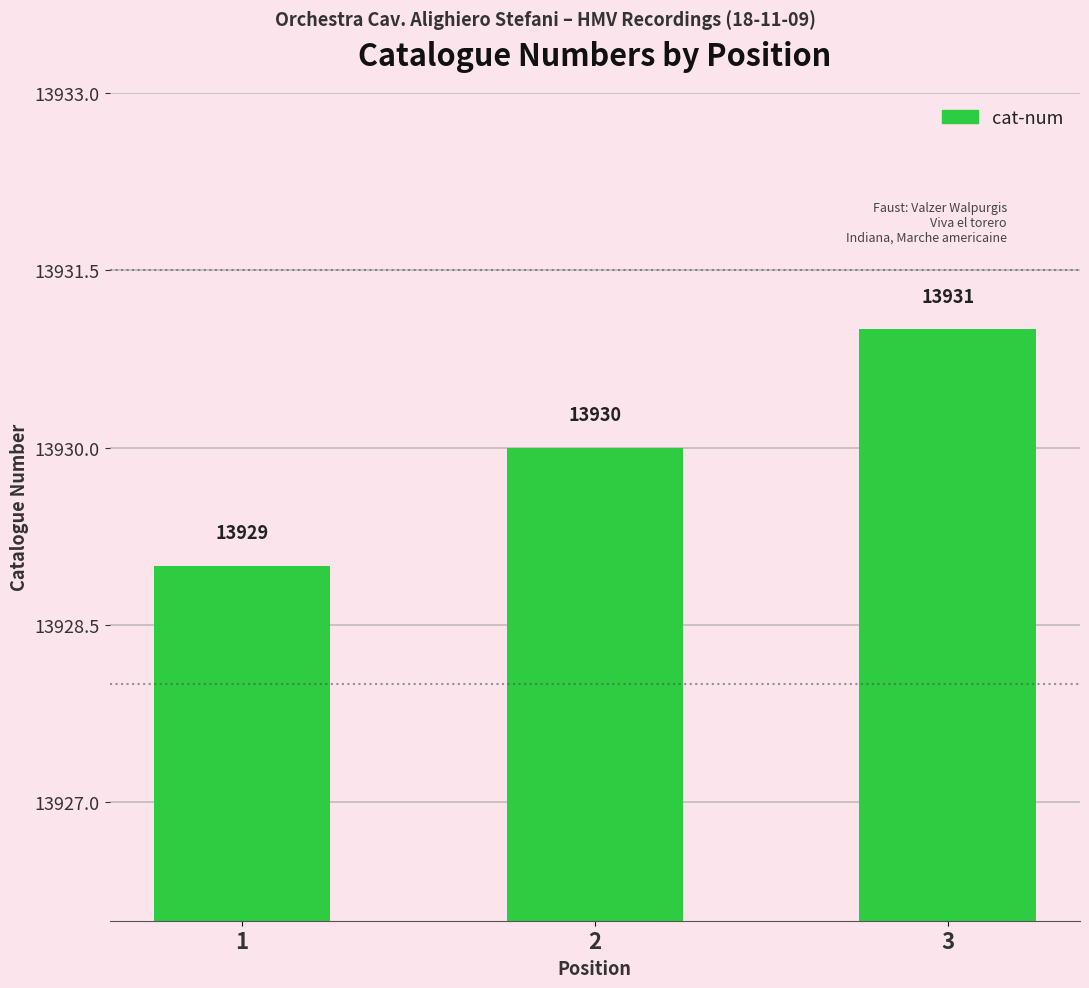

What is the difference between the maximum and minimum values?

2